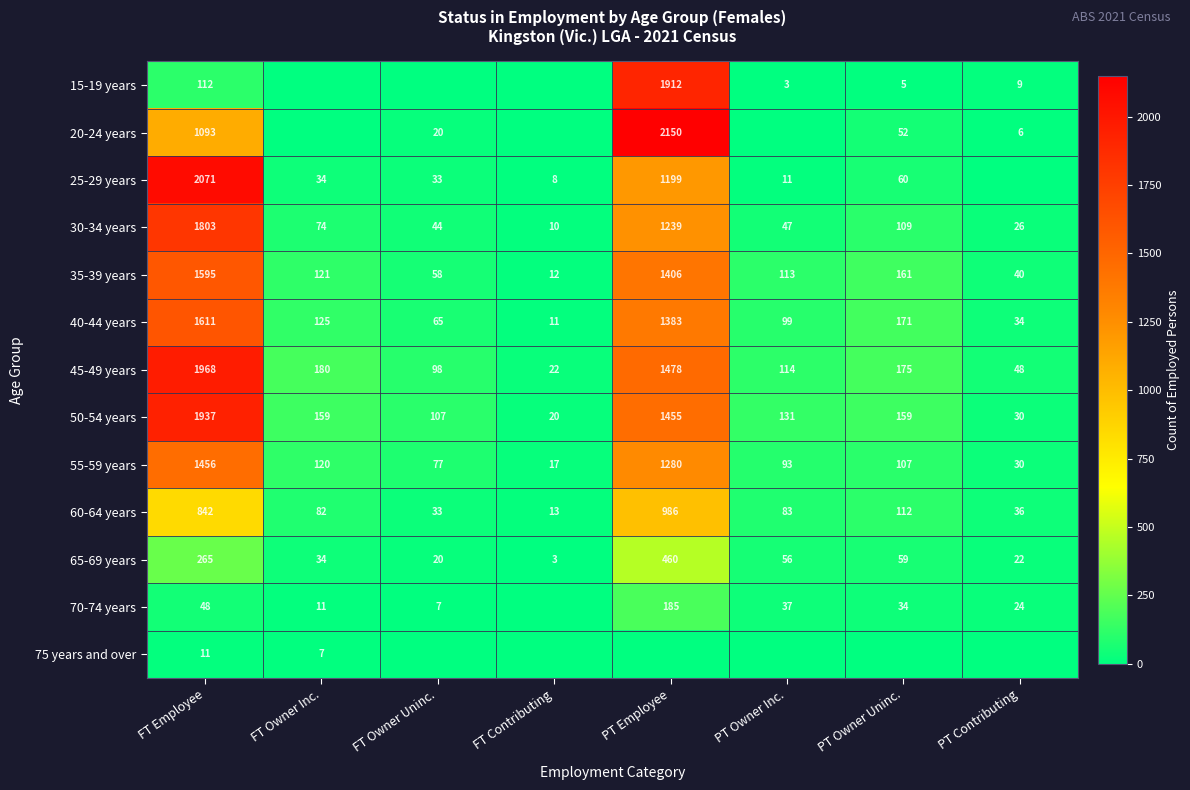

Which label corresponds to the largest value in the chart?

PT Employee